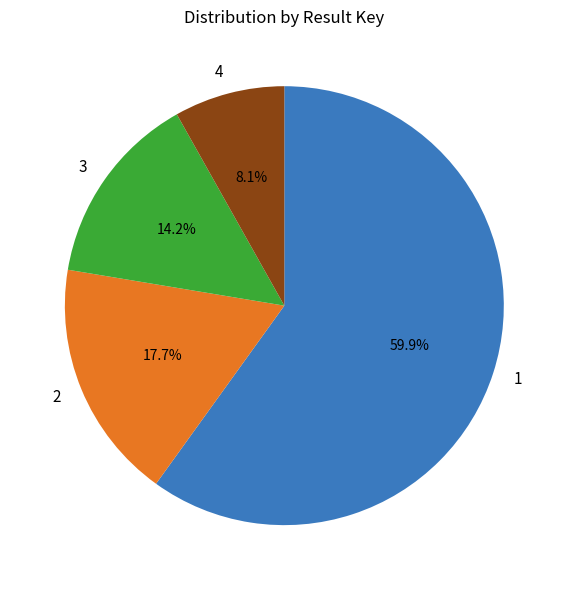

Which category has the biggest portion of the pie?

1